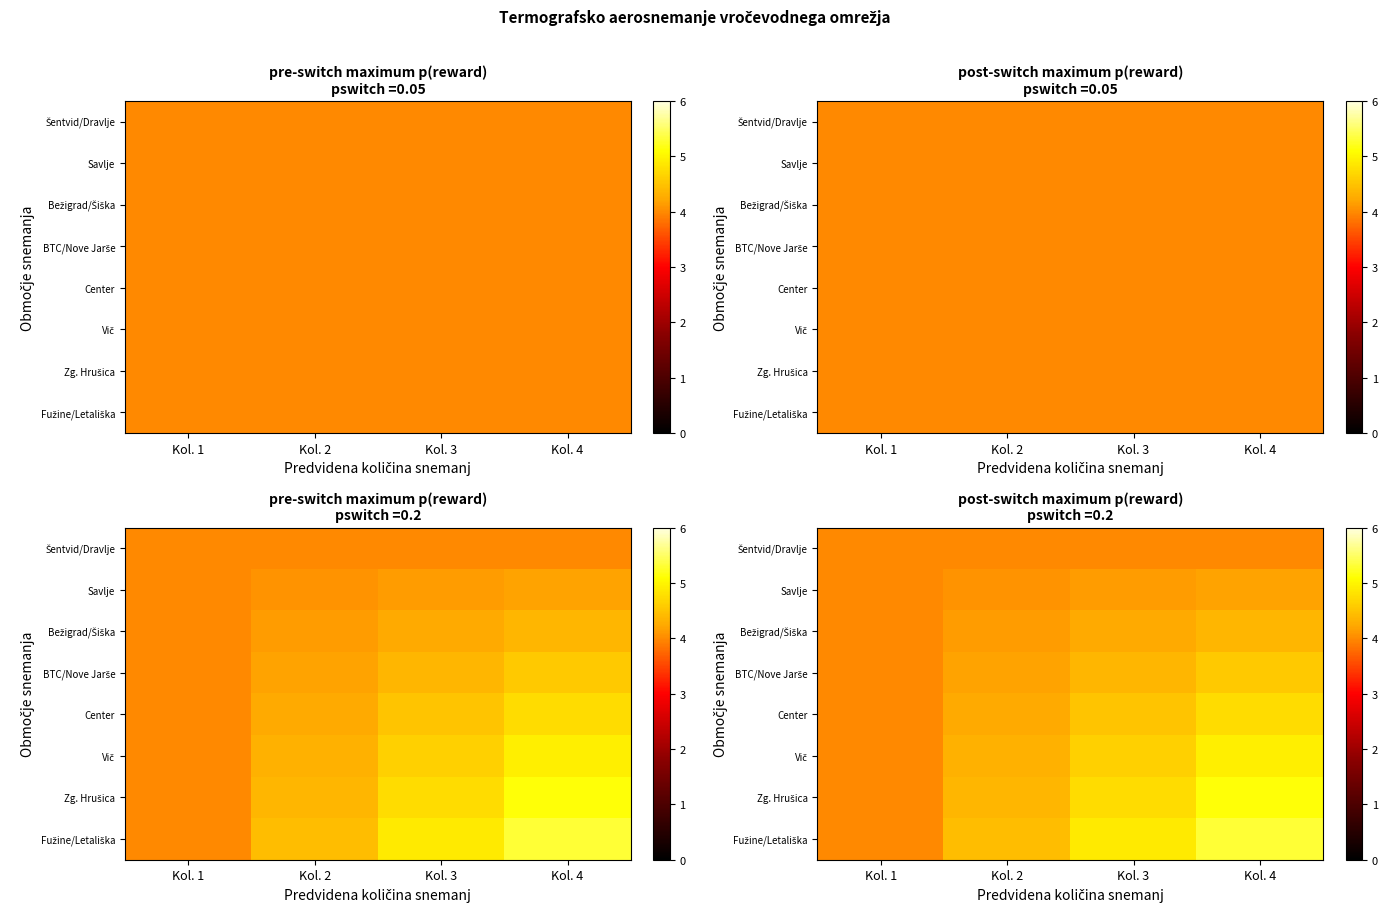

What is the difference between the maximum and minimum values in the Vič series?

0.9